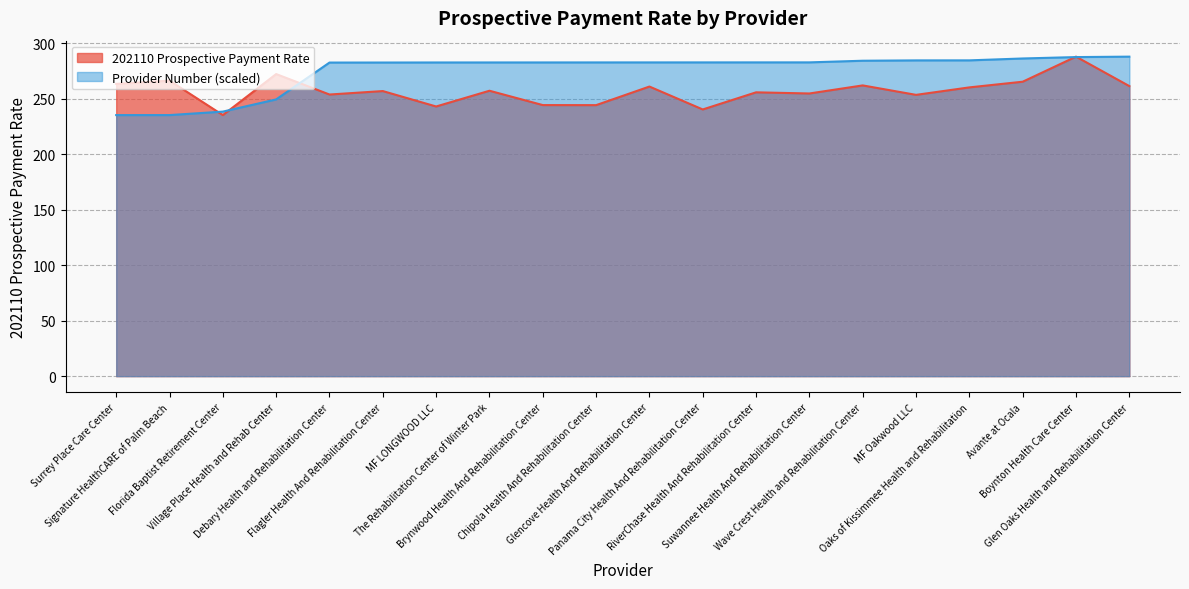

What is the minimum value for 202110 Prospective Payment Rate?

235.4